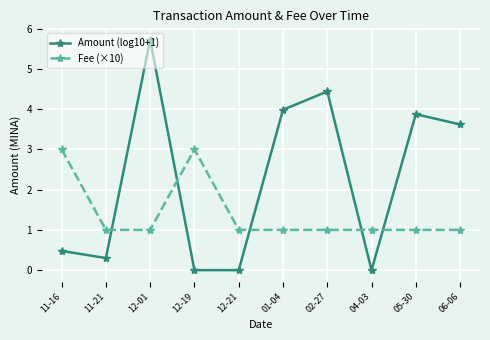

What are all the series names shown in the legend?

Amount (log10+1), Fee (×10)